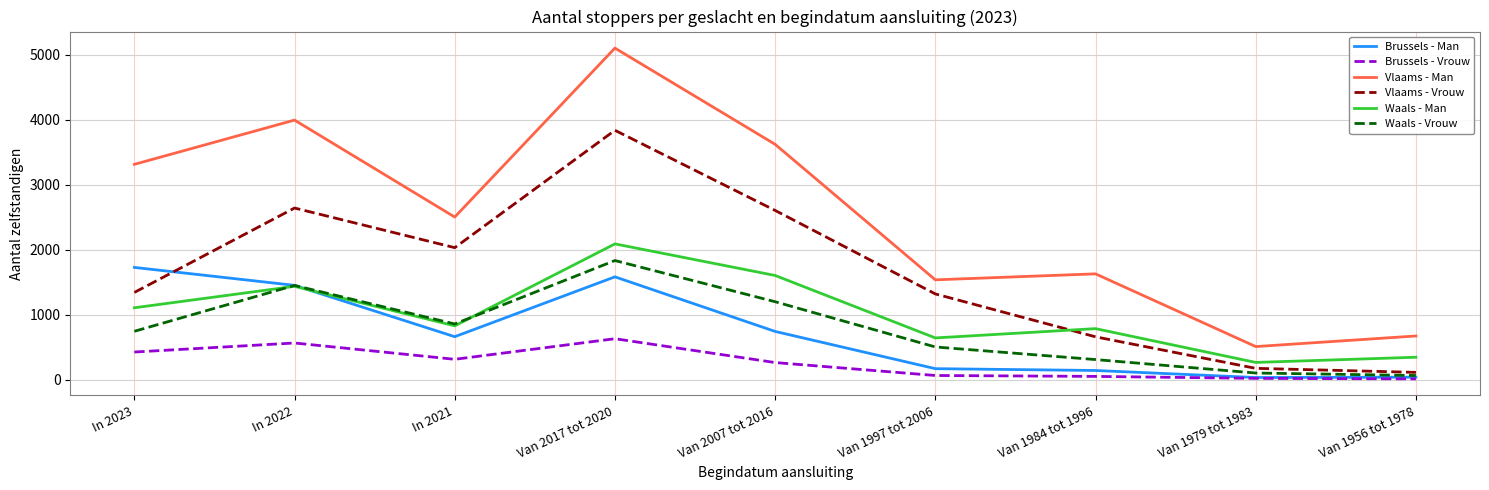

Where is the first local maximum for Waals - Man?

In 2022